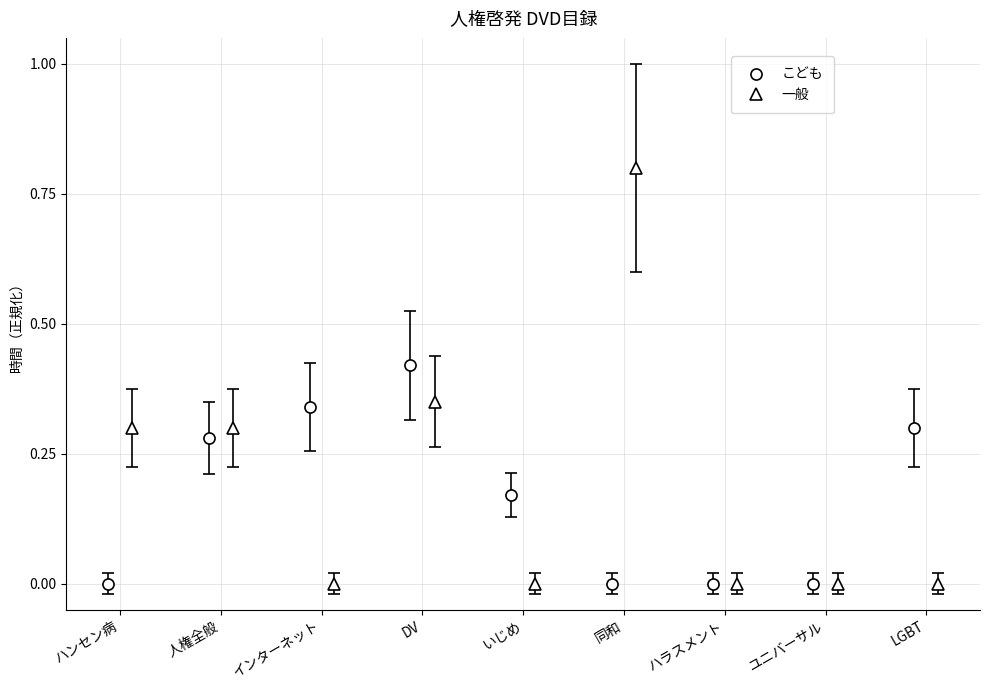

Count the number of categories in the chart.

9